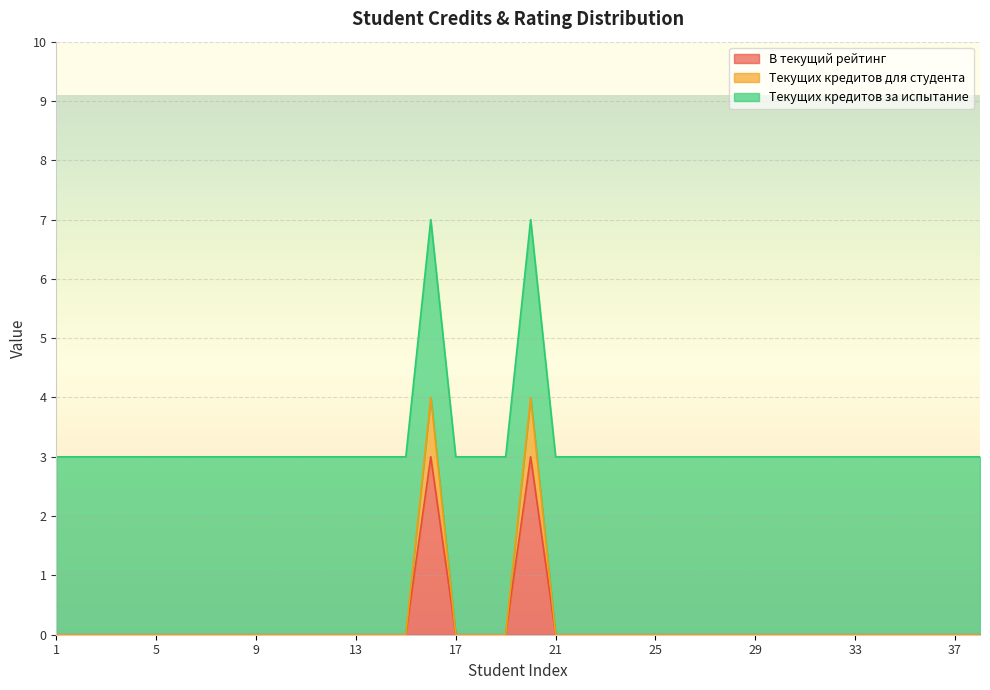

How many interior local peaks does the Текущих кредитов для студента series have?

2